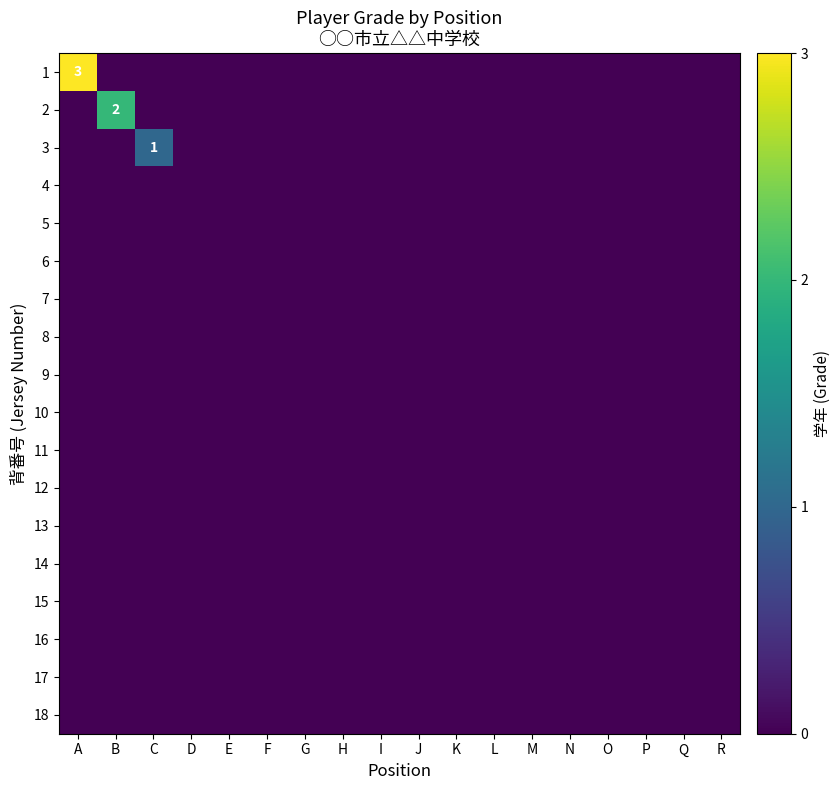

Is it true that 1 equals 2 at A?

False